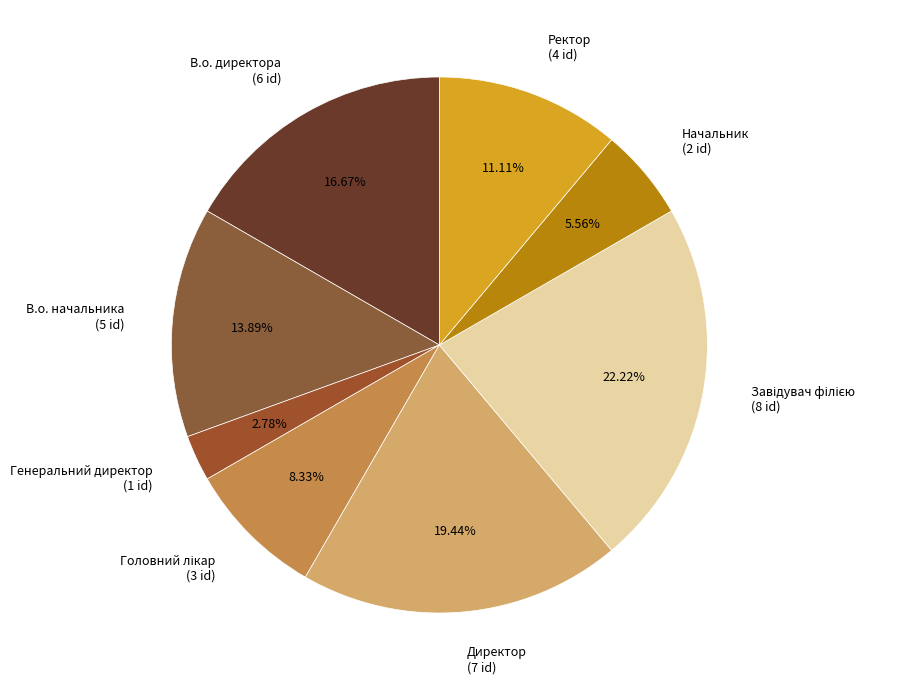

True or false: В.о. начальника accounts for 14% of the total.

True